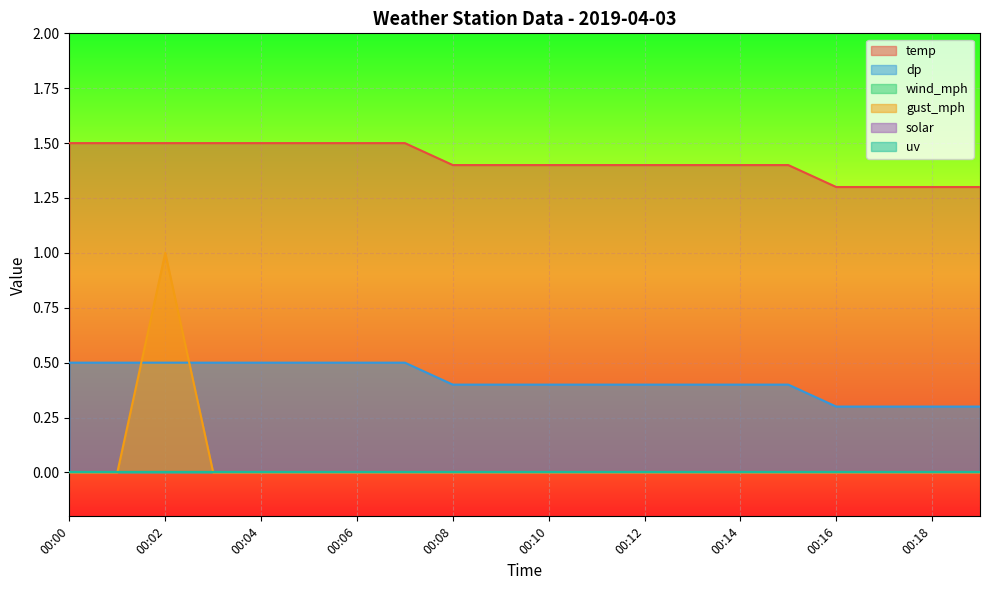

Rank the series at 00:10 from lowest to highest value.

gust_mph, dp, temp